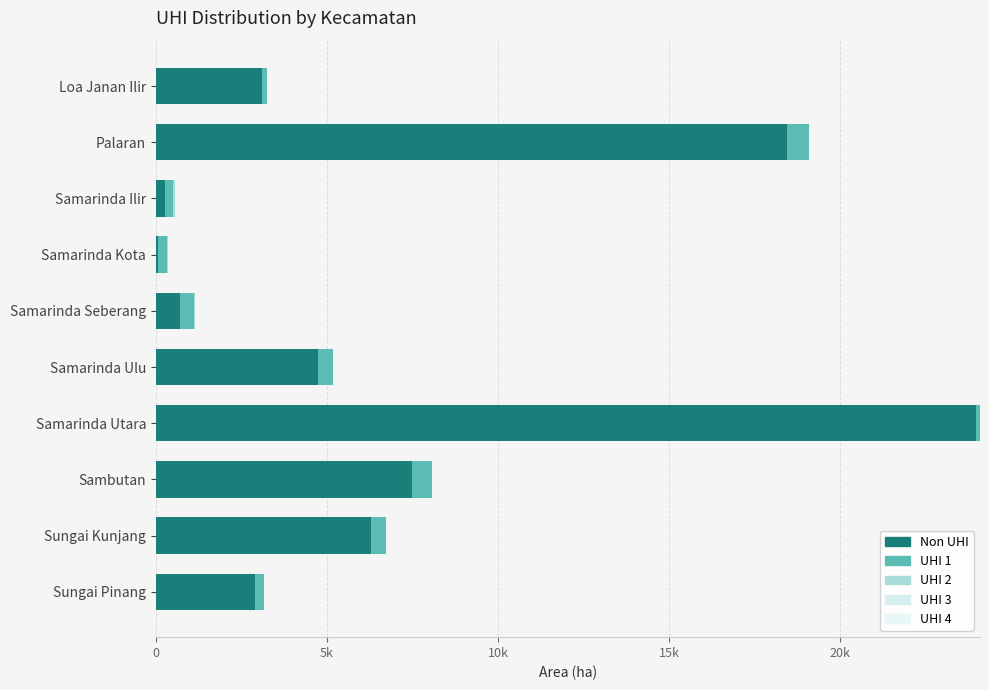

What are all the series names shown in the legend?

Non UHI, UHI 1, UHI 2, UHI 3, UHI 4